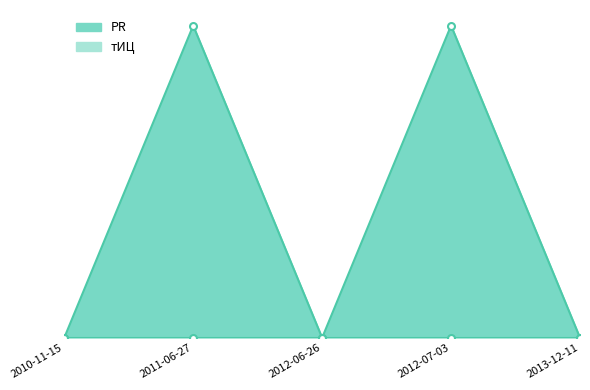

What is the greatest value displayed?

1